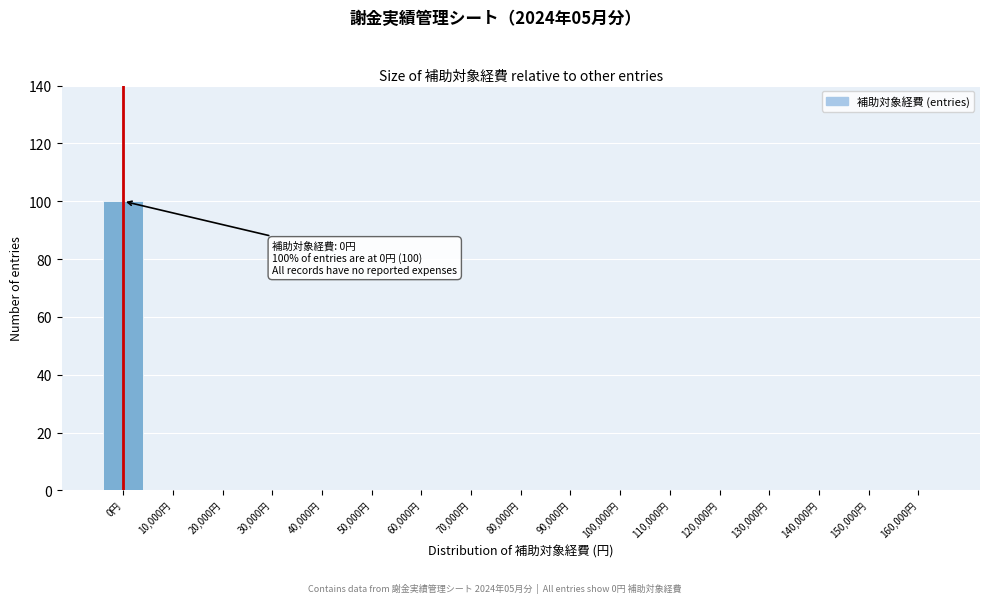

Reading left to right, list all the values displayed in this chart.

0円=100	10,000円=0	20,000円=0	30,000円=0	40,000円=0	50,000円=0	60,000円=0	70,000円=0	80,000円=0	90,000円=0	100,000円=0	110,000円=0	120,000円=0	130,000円=0	140,000円=0	150,000円=0	160,000円=0